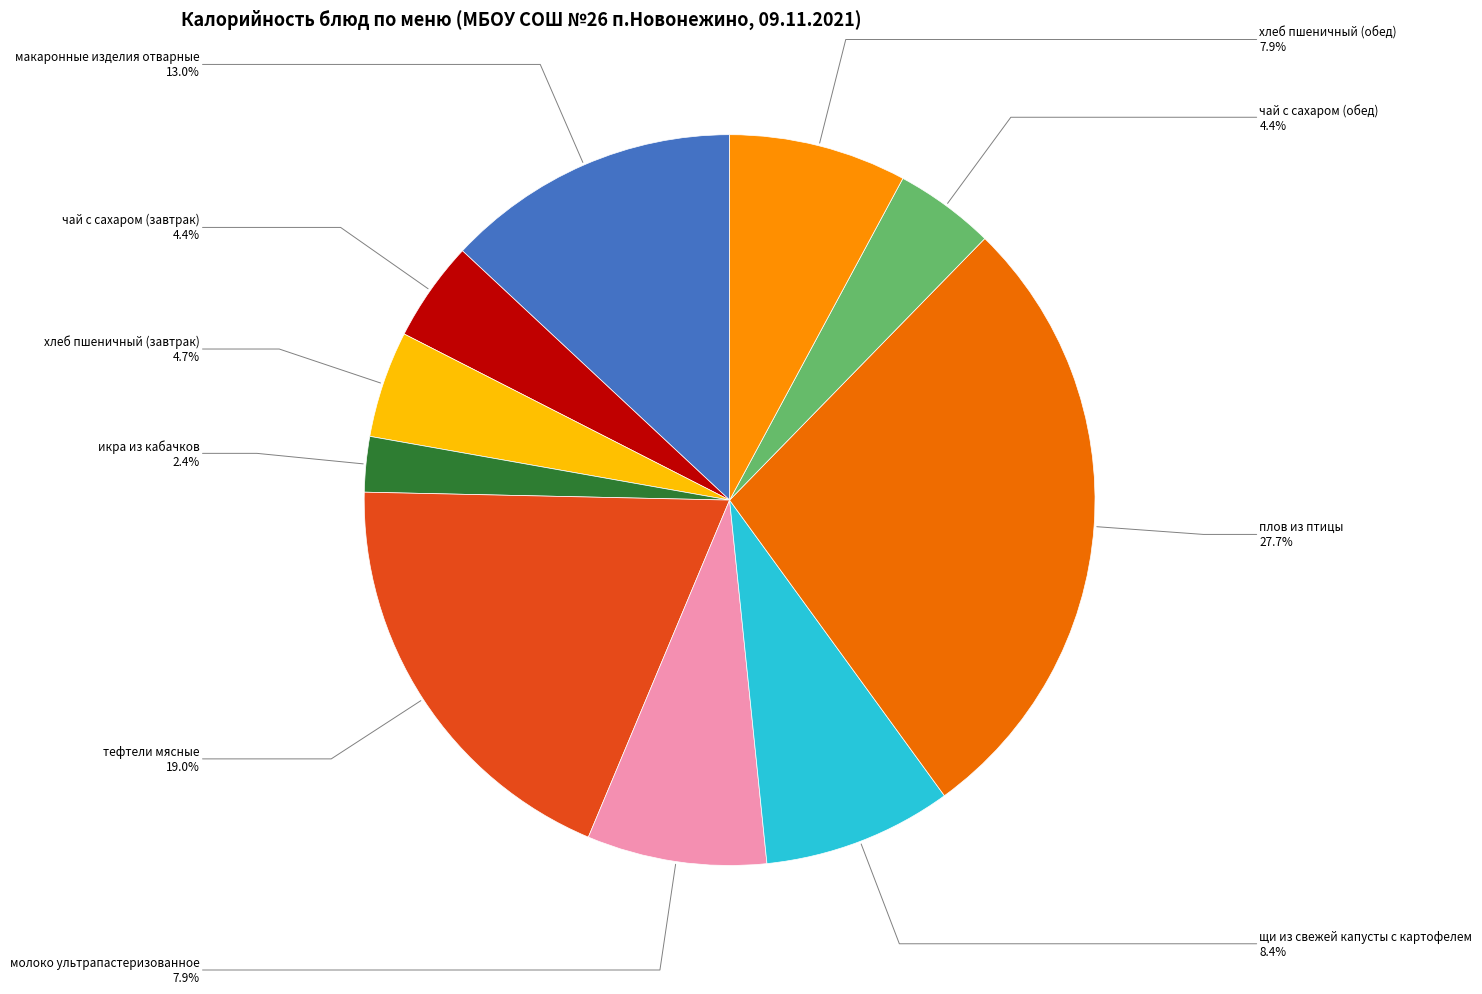

To the nearest percent, what percentage of the pie is щи из свежей капусты с картофелем?

8%